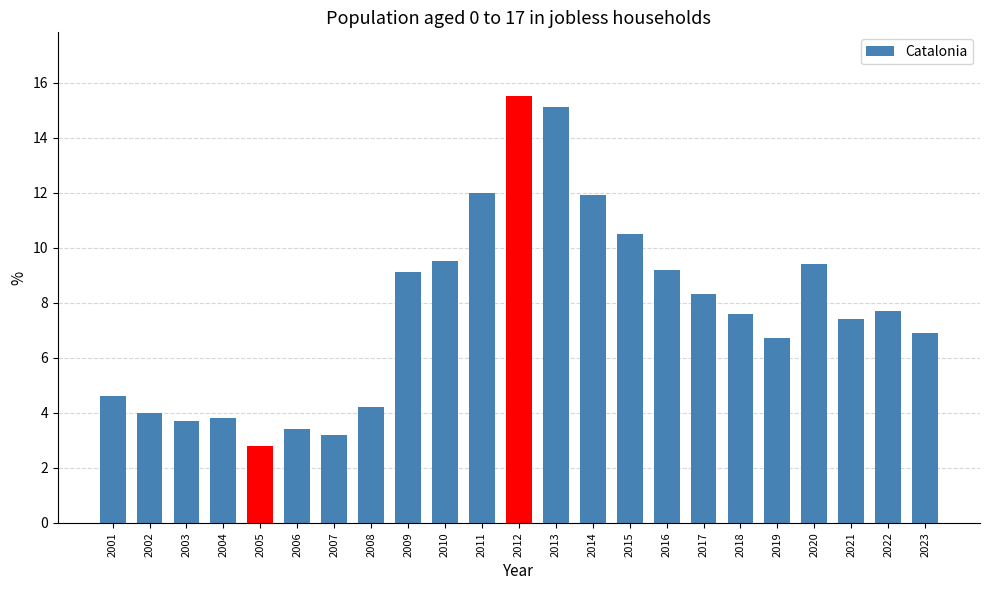

What is the ratio of the value at 2016 to the value at 2013?

0.6